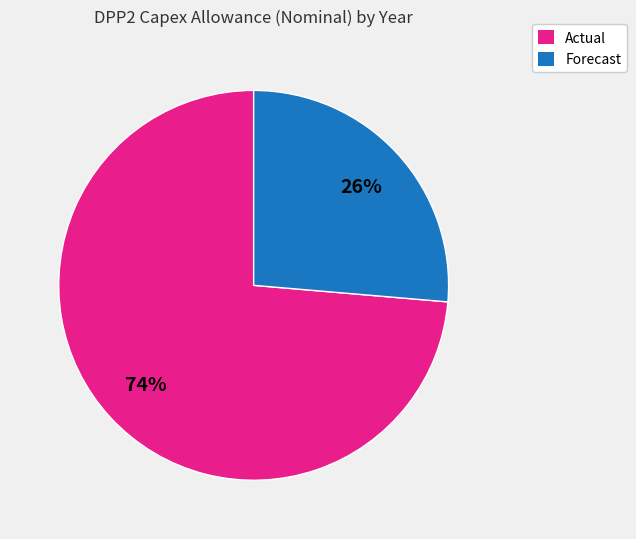

Does any single category account for the majority?

Yes